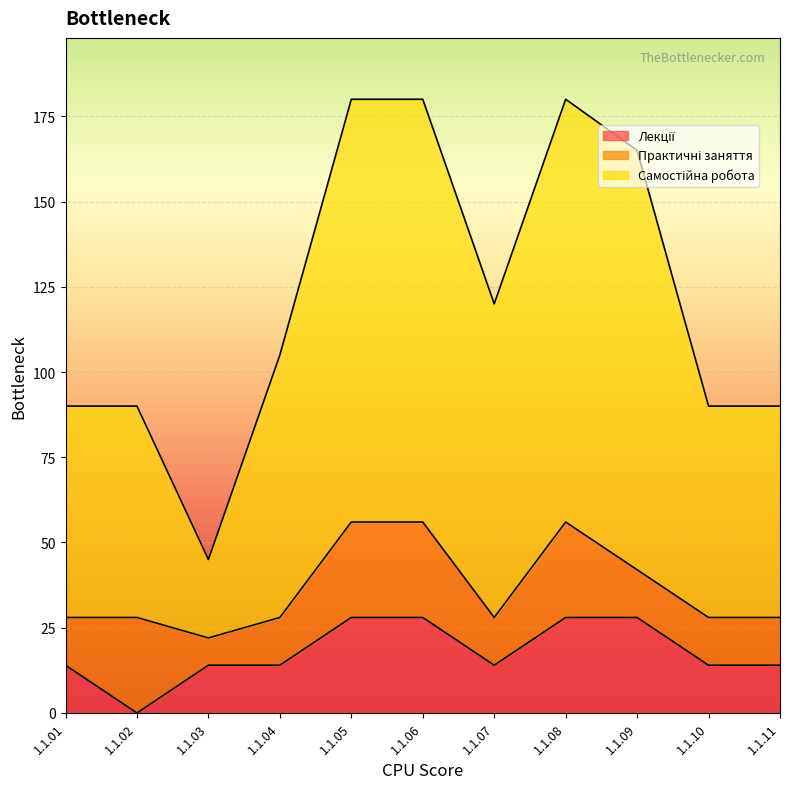

Where is Лекції nearest to the value 14?

1.1.01